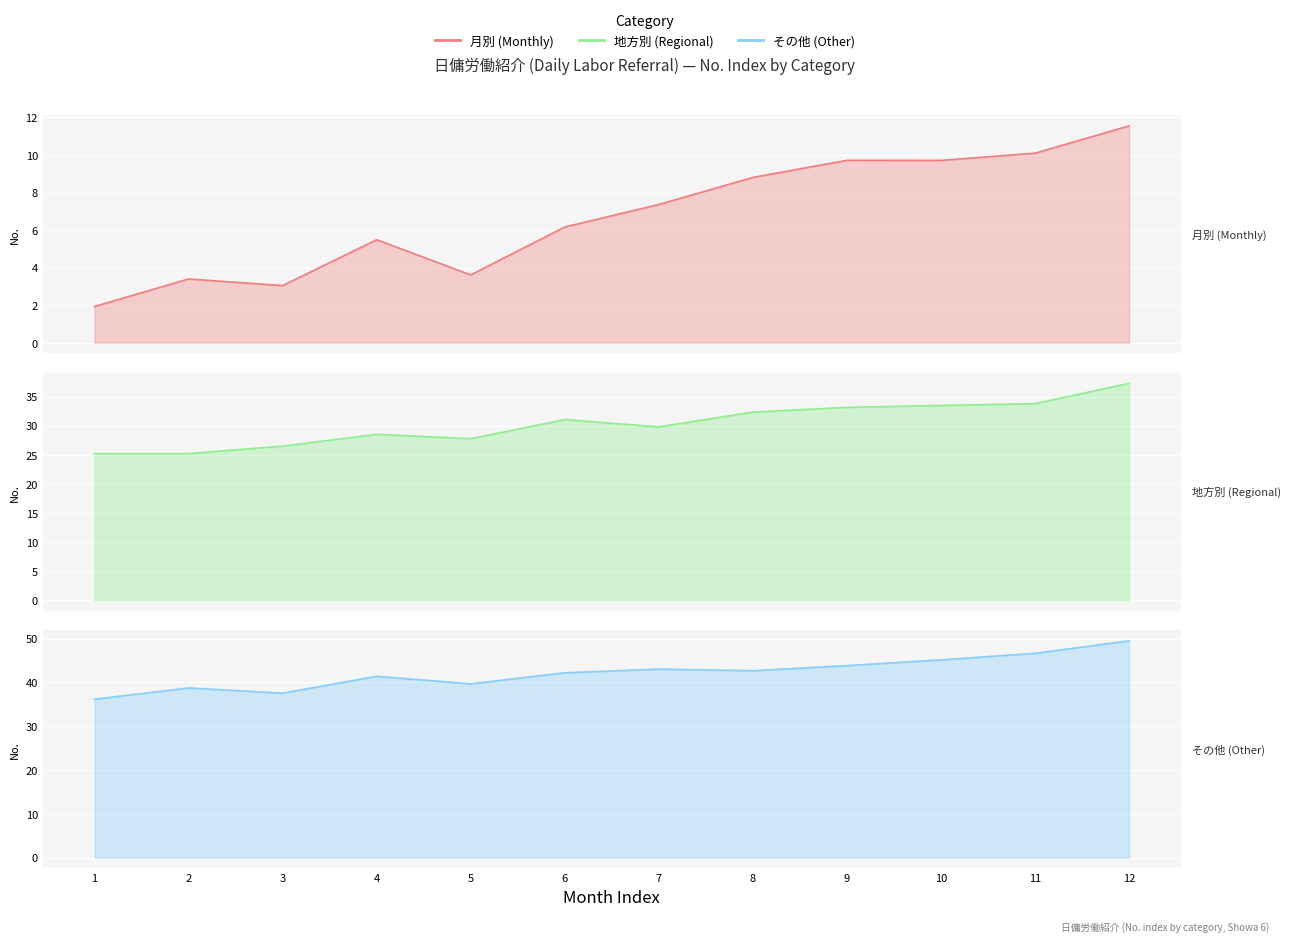

Which series changed the most between 3 and 5?

月別 (Monthly)